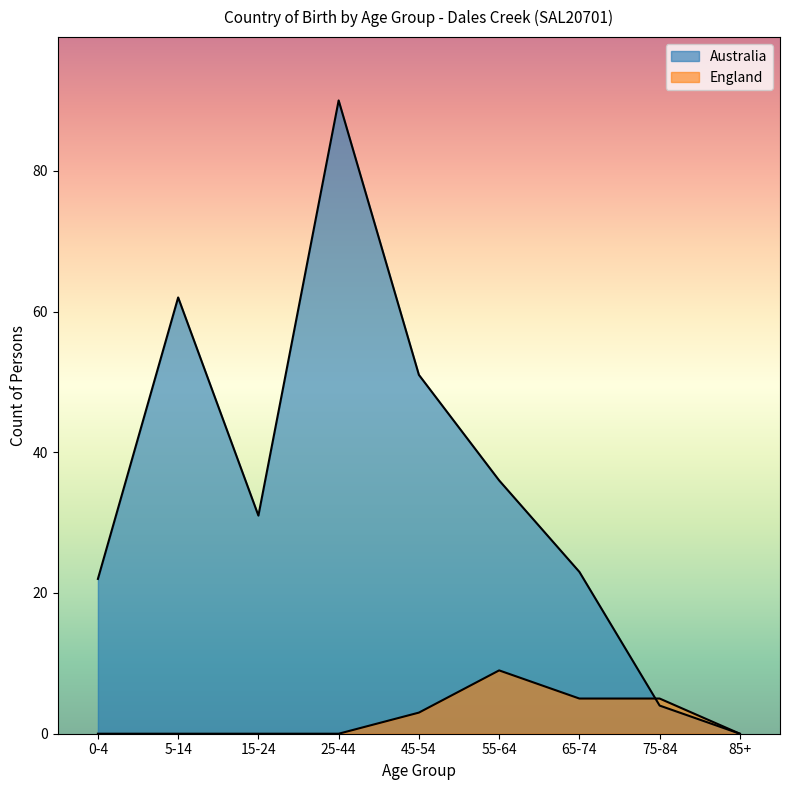

Rank the series at 25-44 from lowest to highest value.

England, Australia